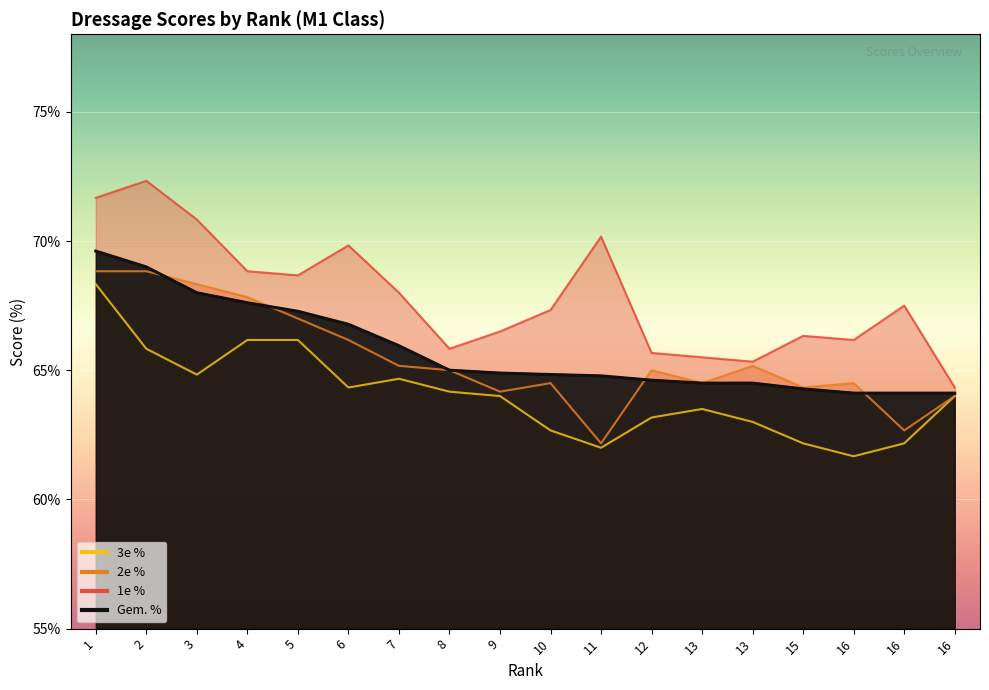

Which series changed the most between 4 and 16?

2e %